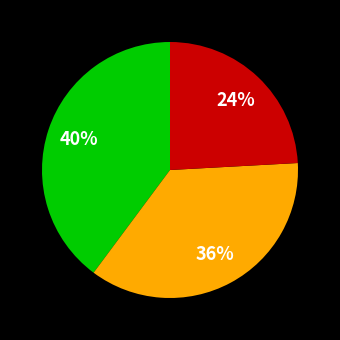

To the nearest percent, what is the difference between the largest and smallest slice percentages?

16%